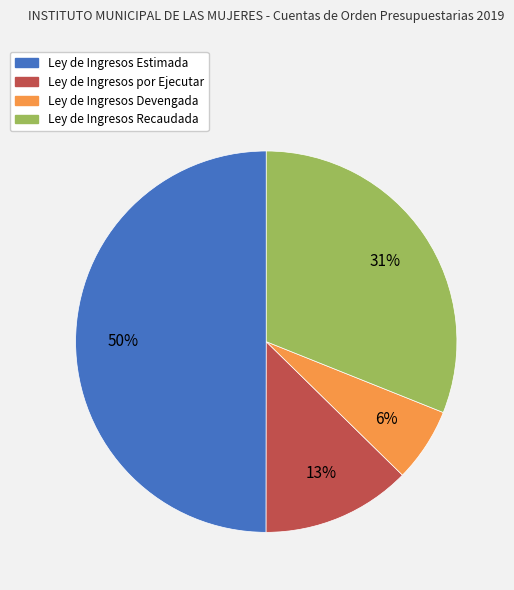

Rank the categories by value from highest to lowest.

Ley de Ingresos Estimada, Ley de Ingresos Recaudada, Ley de Ingresos por Ejecutar, Ley de Ingresos Devengada